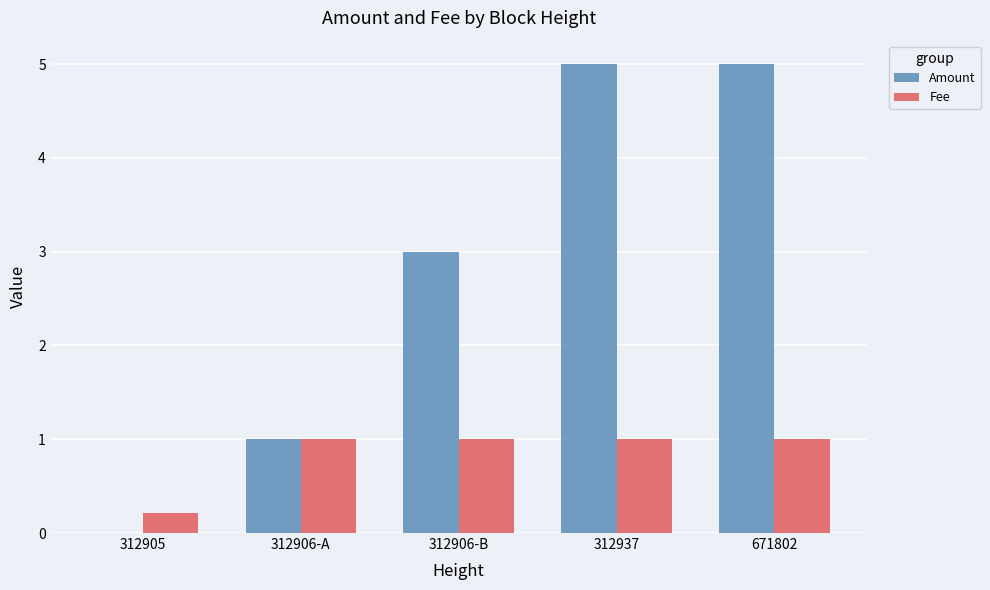

What is the total value across all series at 671802?

6.0